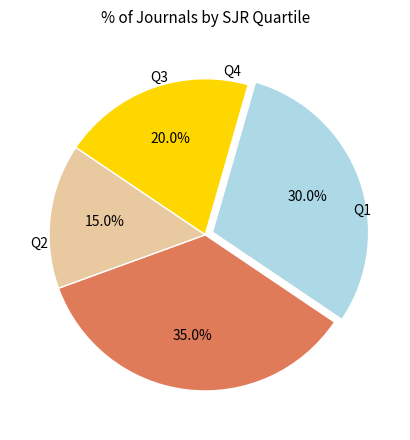

What percentage do Q1 and Q4 together represent?

50.0%